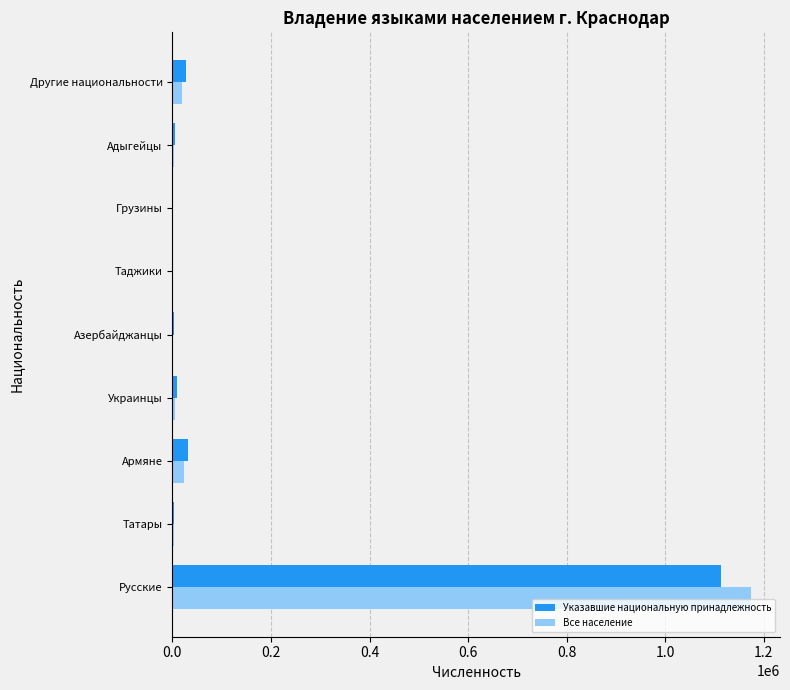

At which label is Указавшие национальную принадлежность closest to 557099?

Армяне